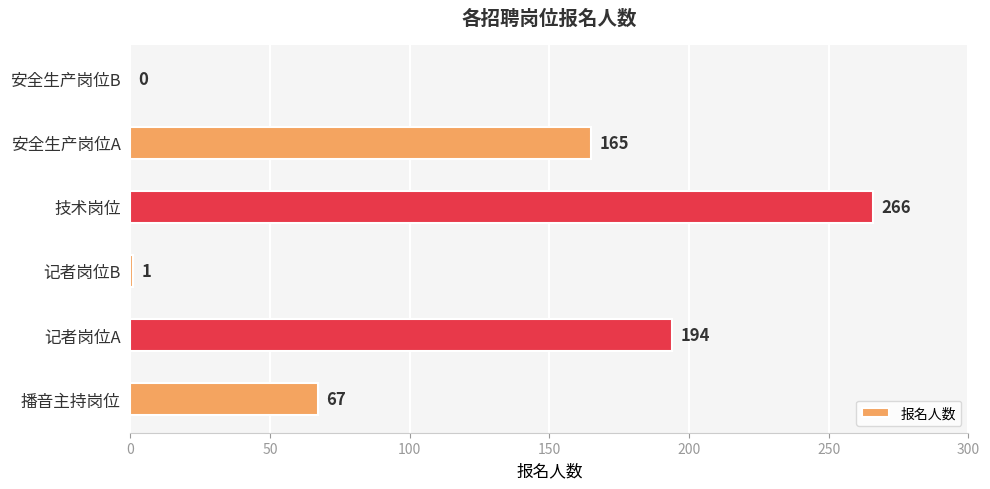

What is the average value?

116